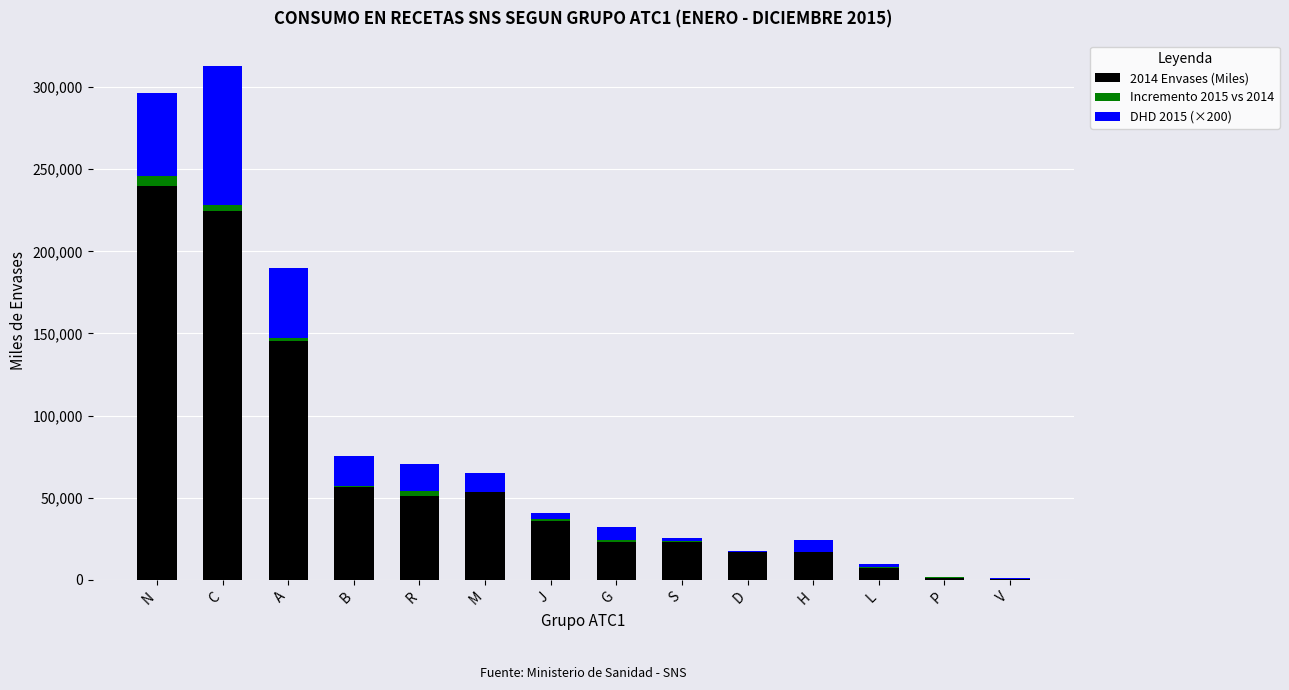

What is the difference between the highest and lowest values at B?

55513.8